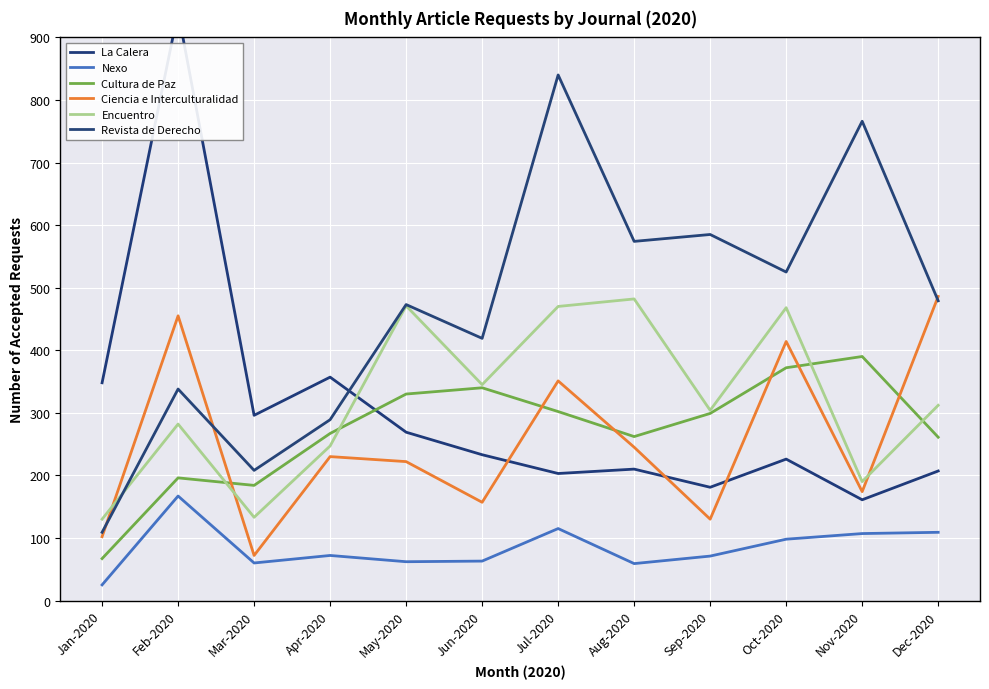

How many categories are shown in the chart?

12